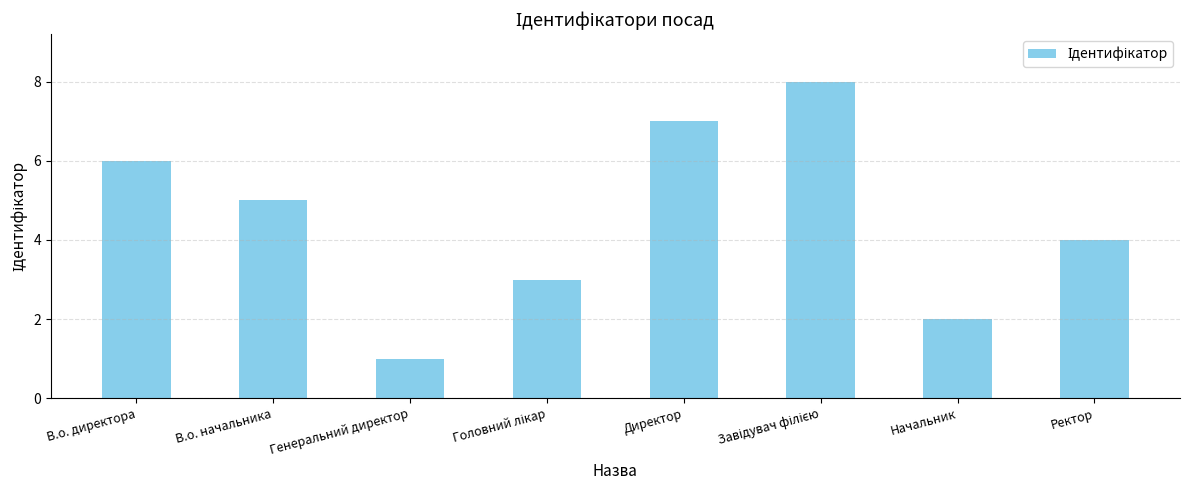

What is the smallest value displayed?

1